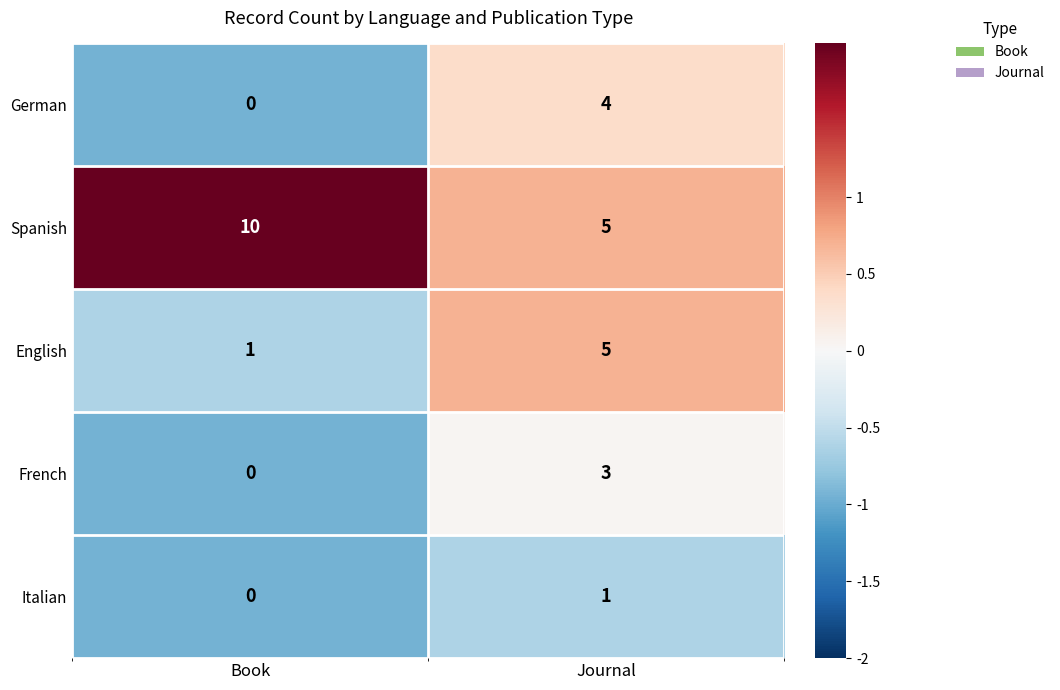

At how many categories does at least one series exceed 2?

2